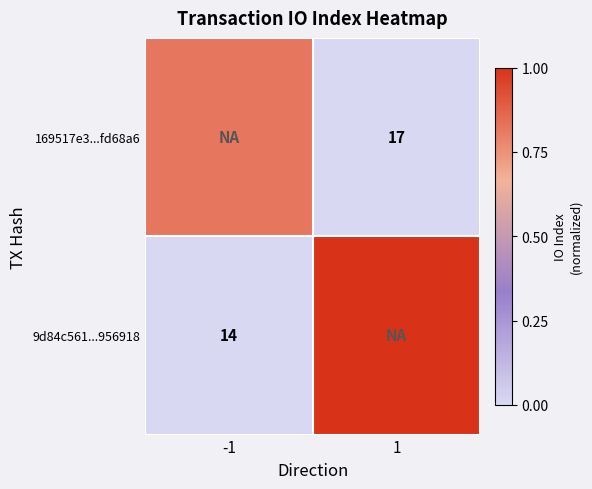

How many distinct data groups are displayed?

2